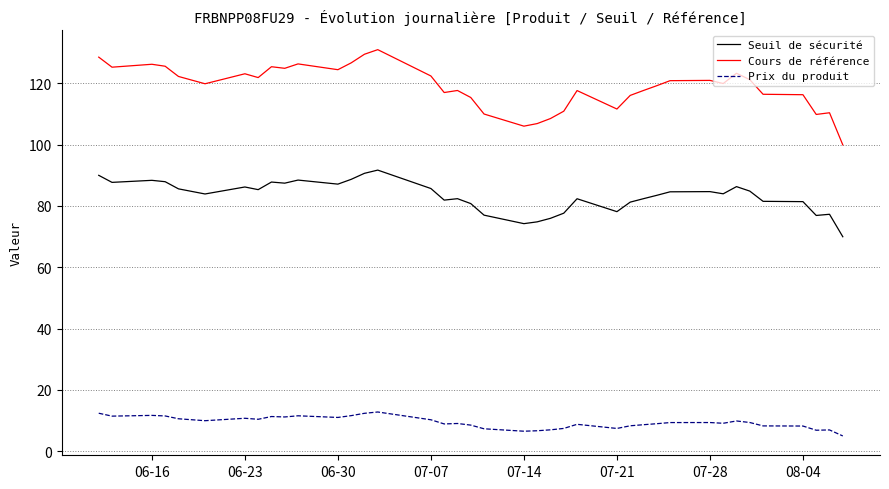

What is the difference between the maximum and minimum values in the Seuil de sécurité series?

21.7